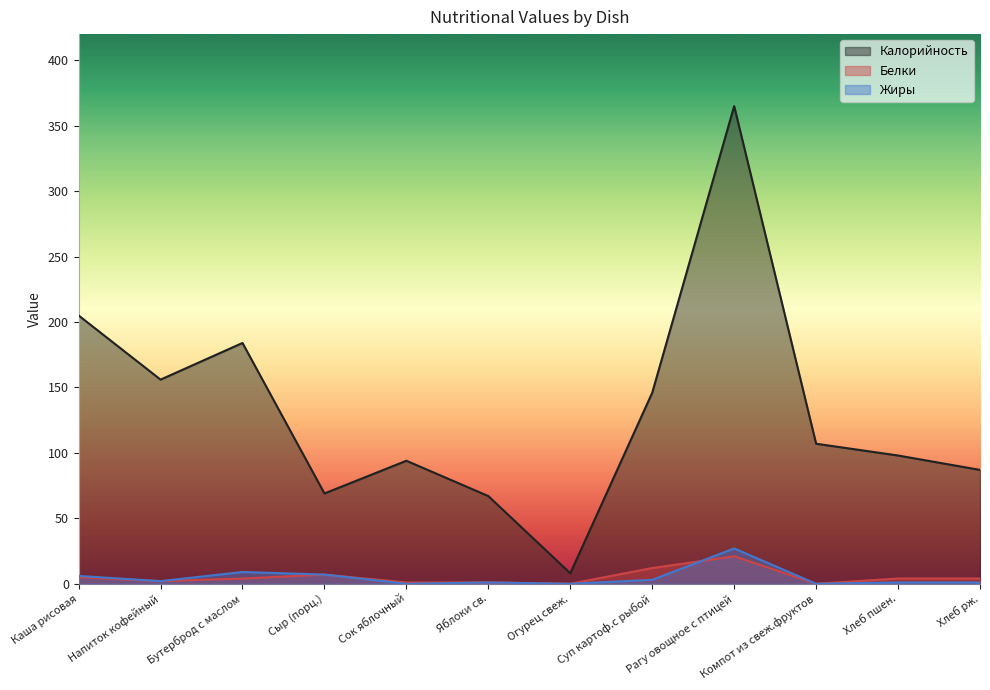

What is the sum of all Калорийность values?

1586